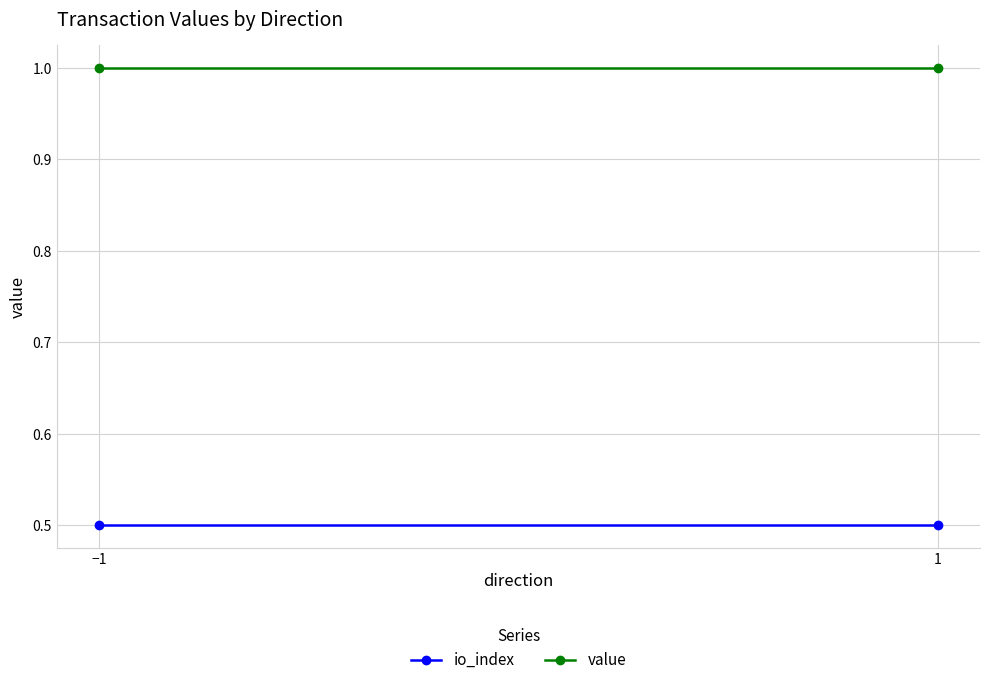

Is this an area chart (filled region under the line)?

No